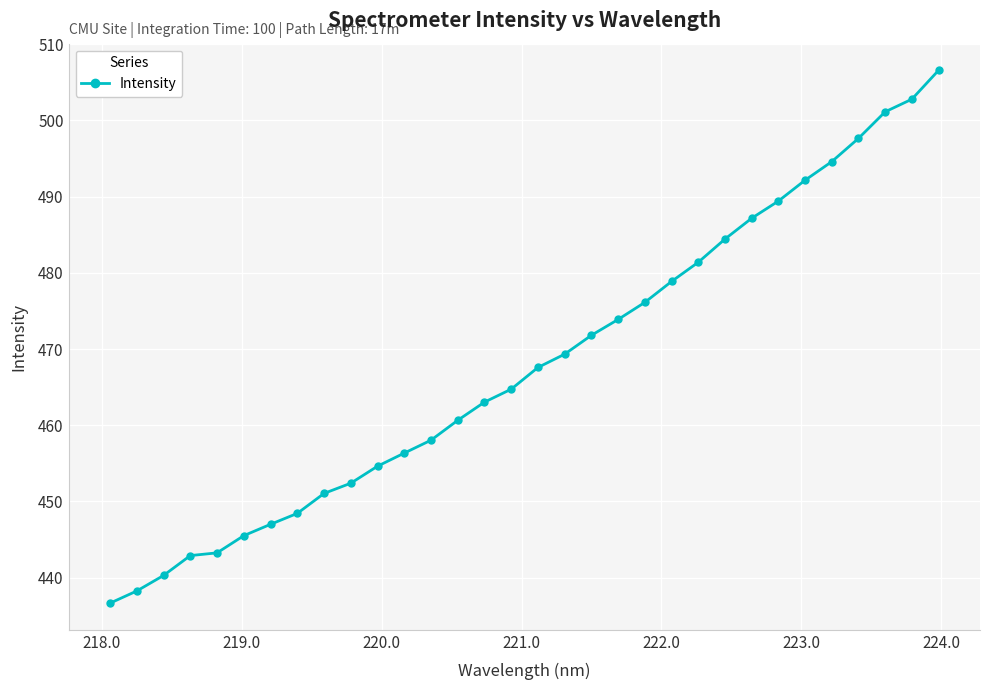

What is the value of the 17th point from the left?

467.6